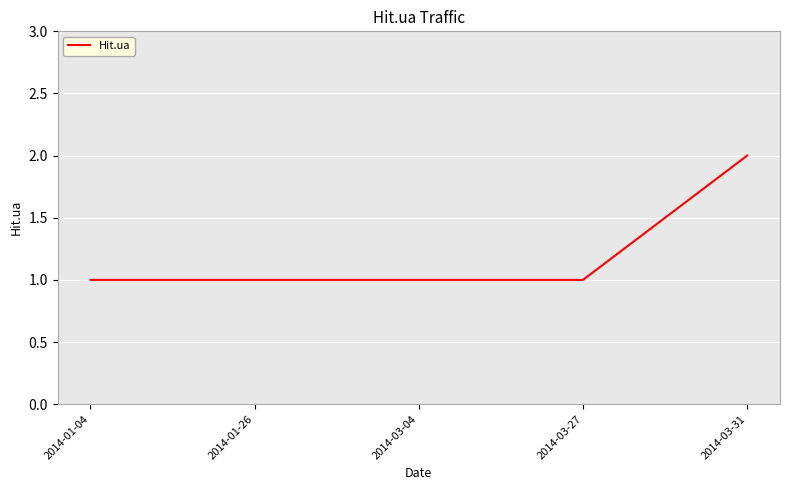

True or false: the data shows 1 at 2014-03-04.

True